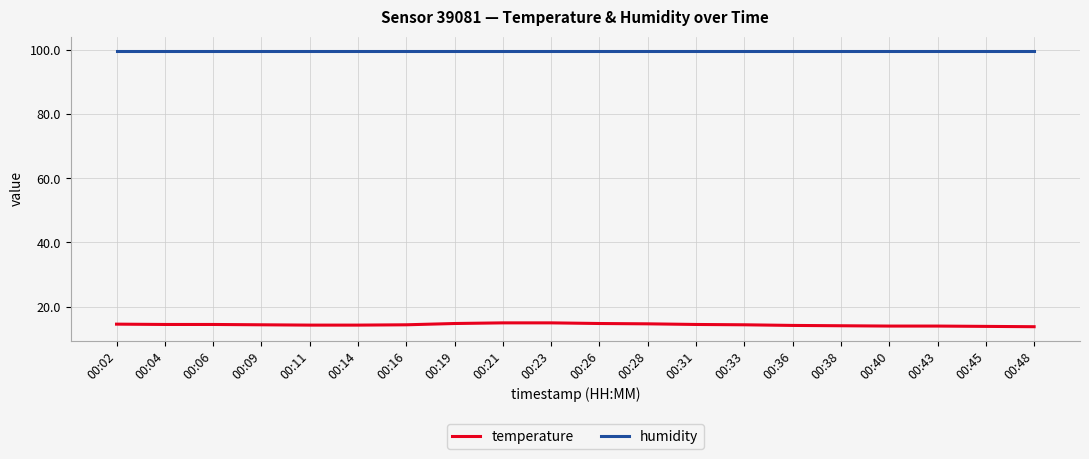

What is the difference between the highest and lowest values at 00:33?

85.6